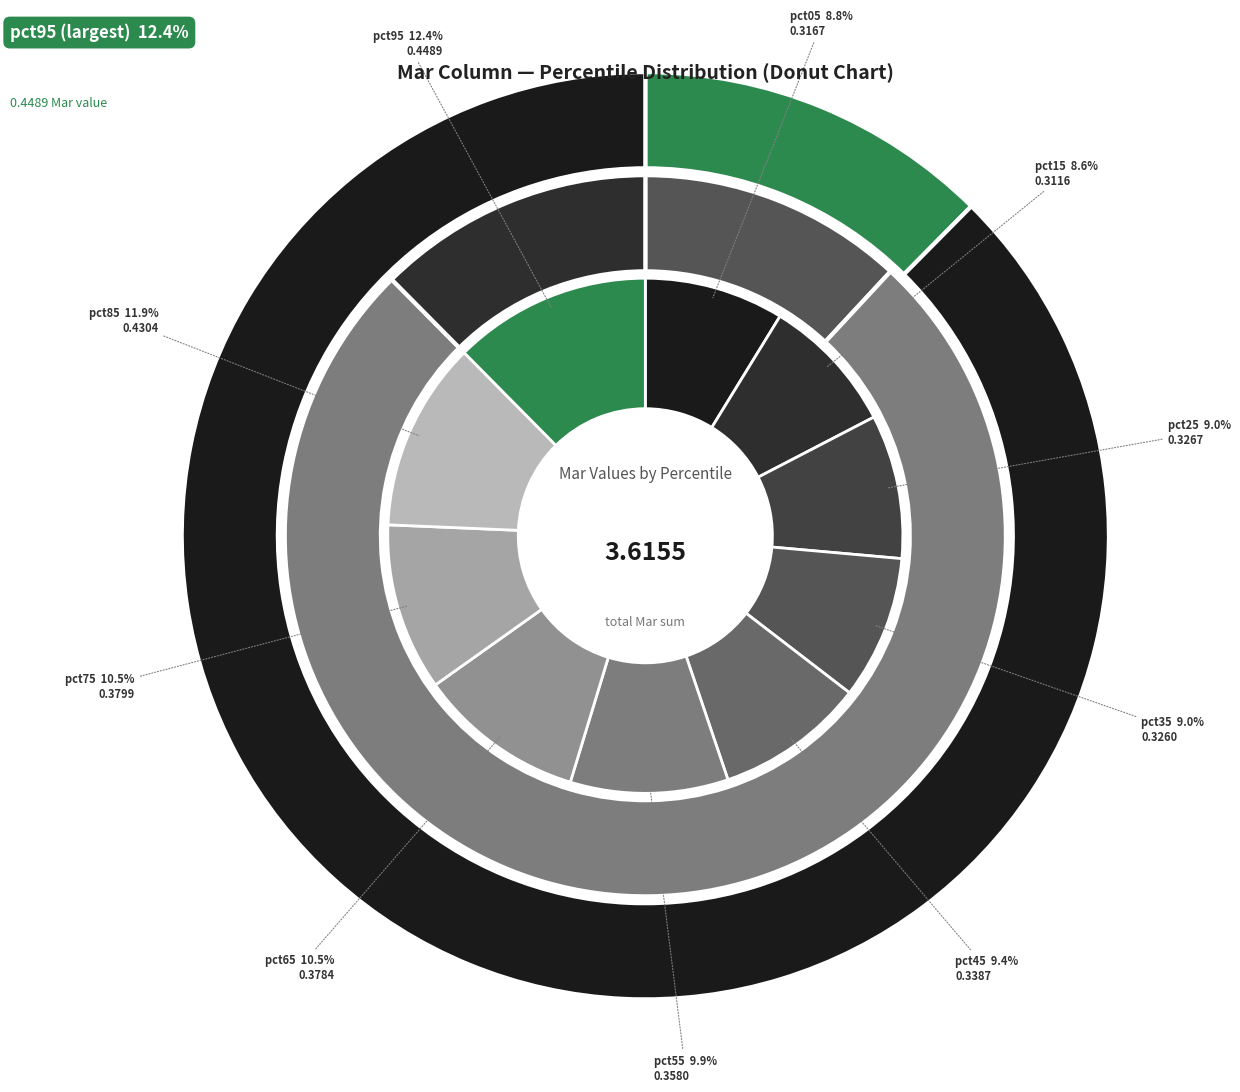

Rank the categories by value from lowest to highest.

pct15, pct05, pct35, pct25, pct45, pct55, pct65, pct75, pct85, pct95